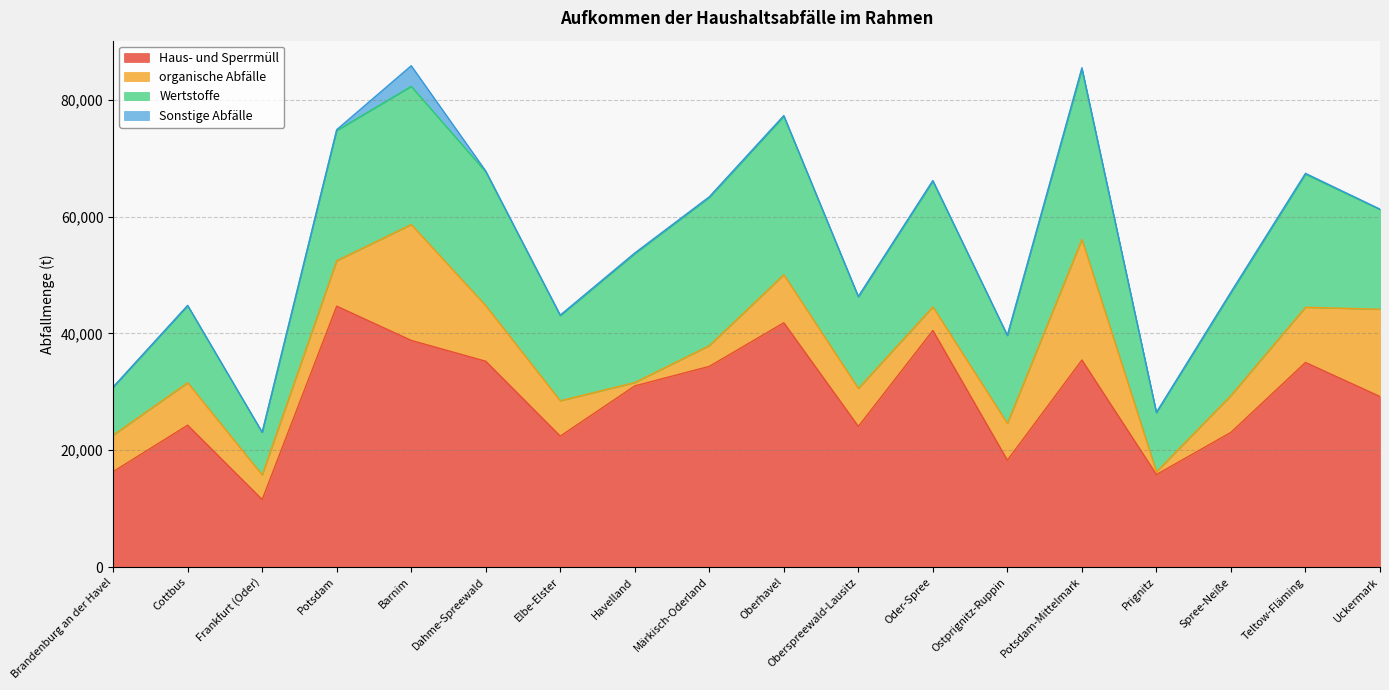

At which category is the sum across all series the highest?

Barnim